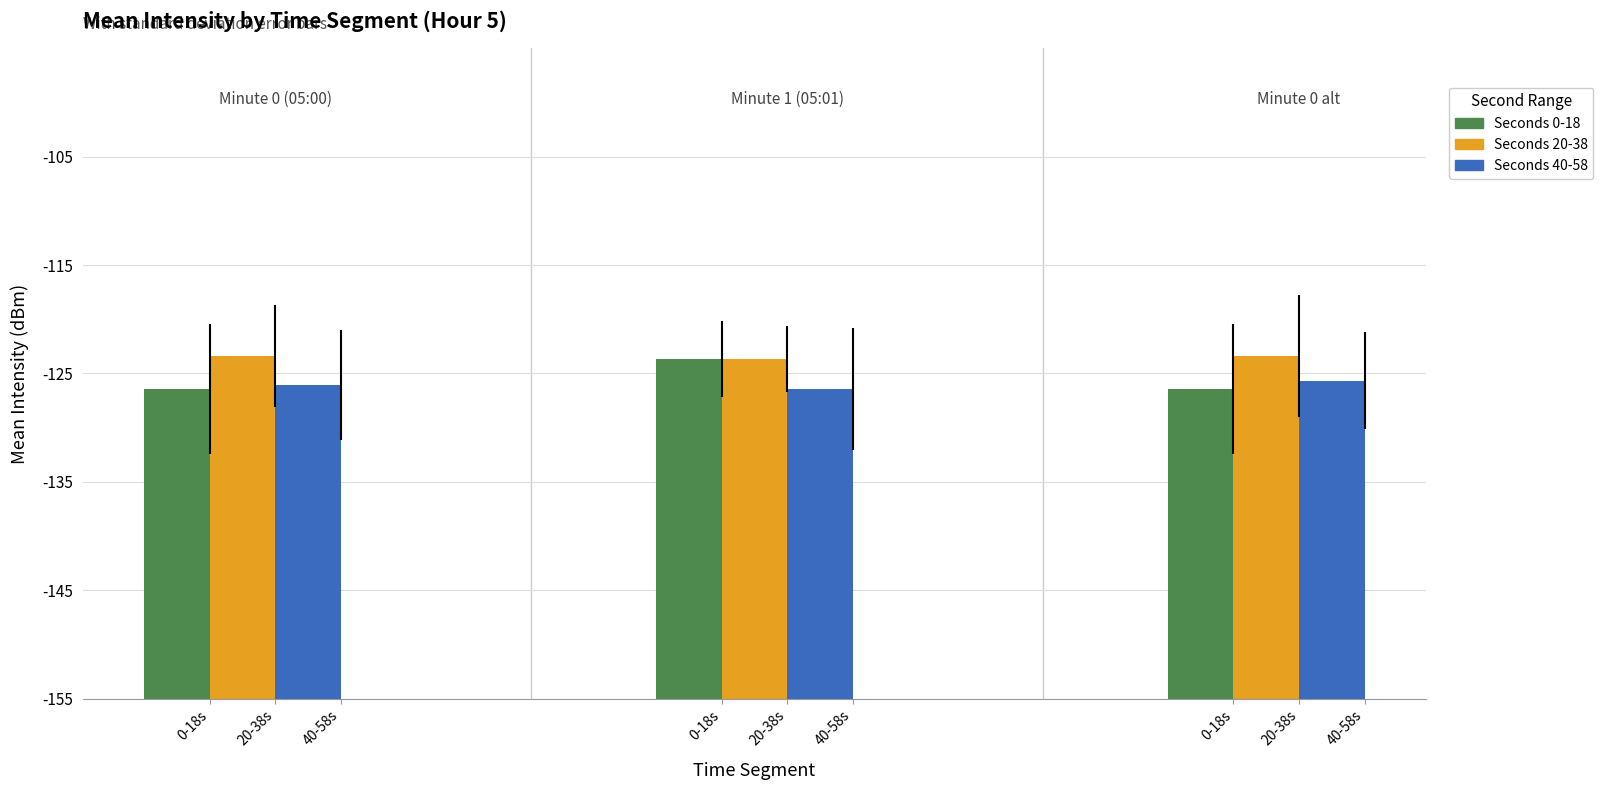

List the labels in order of 20-29 sec value, smallest first.

1, 0, 2